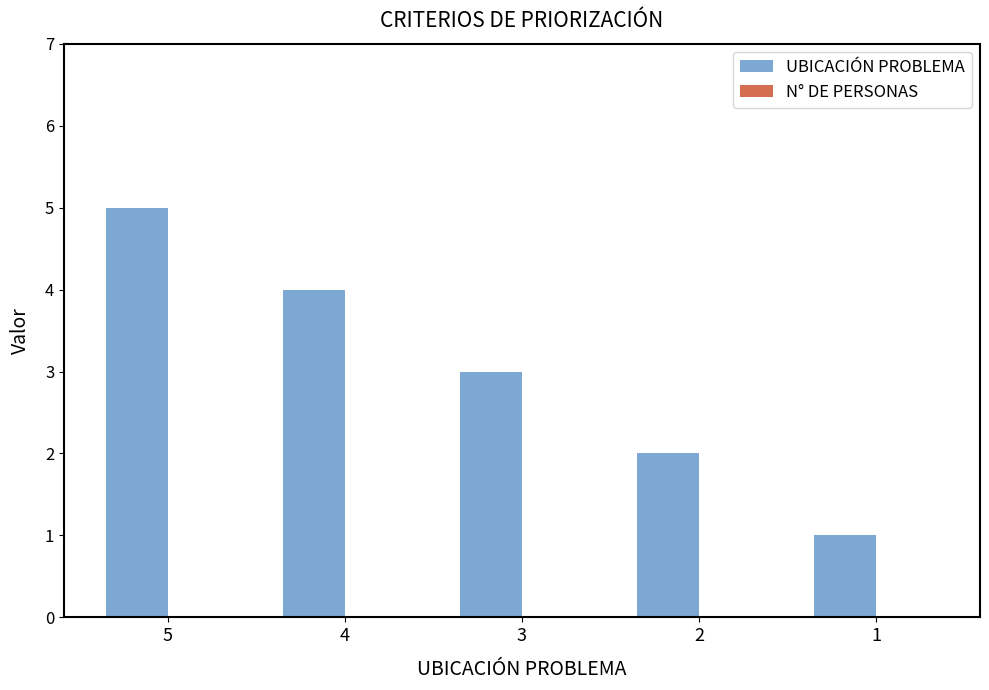

Reading left to right, what are all the values shown in this chart?

5	4	3	2	1